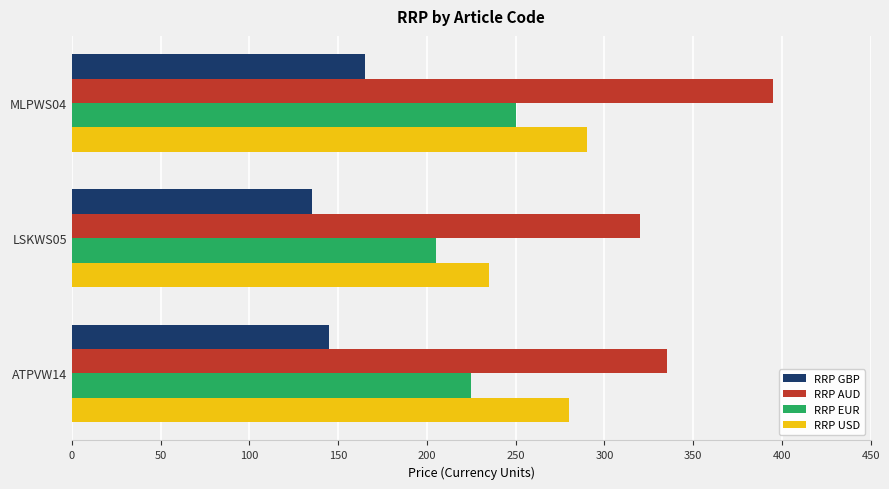

At ATPVW14, list the series in order from largest to smallest.

RRP AUD, RRP USD, RRP EUR, RRP GBP